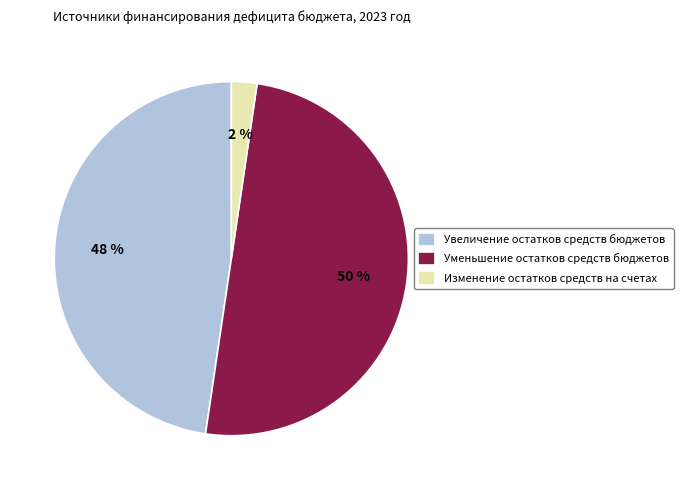

Do Увеличение остатков средств бюджетов and Уменьшение остатков средств бюджетов together represent more than half of the pie?

Yes